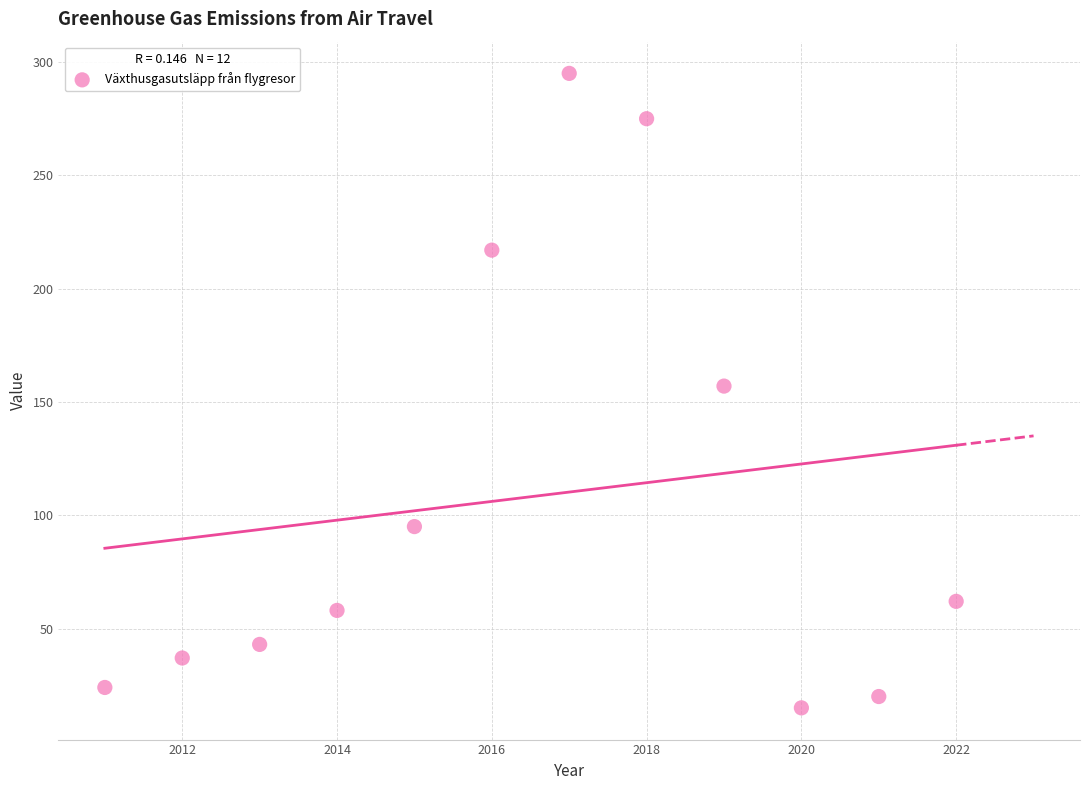

What is the average Y value?

108